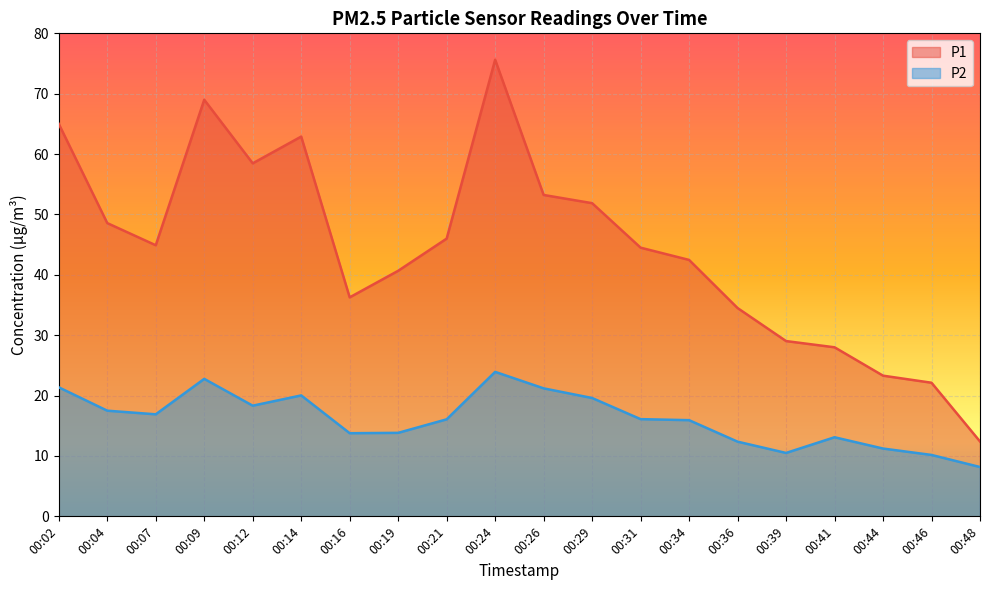

True or false: P2 and P1 cross at least once.

False